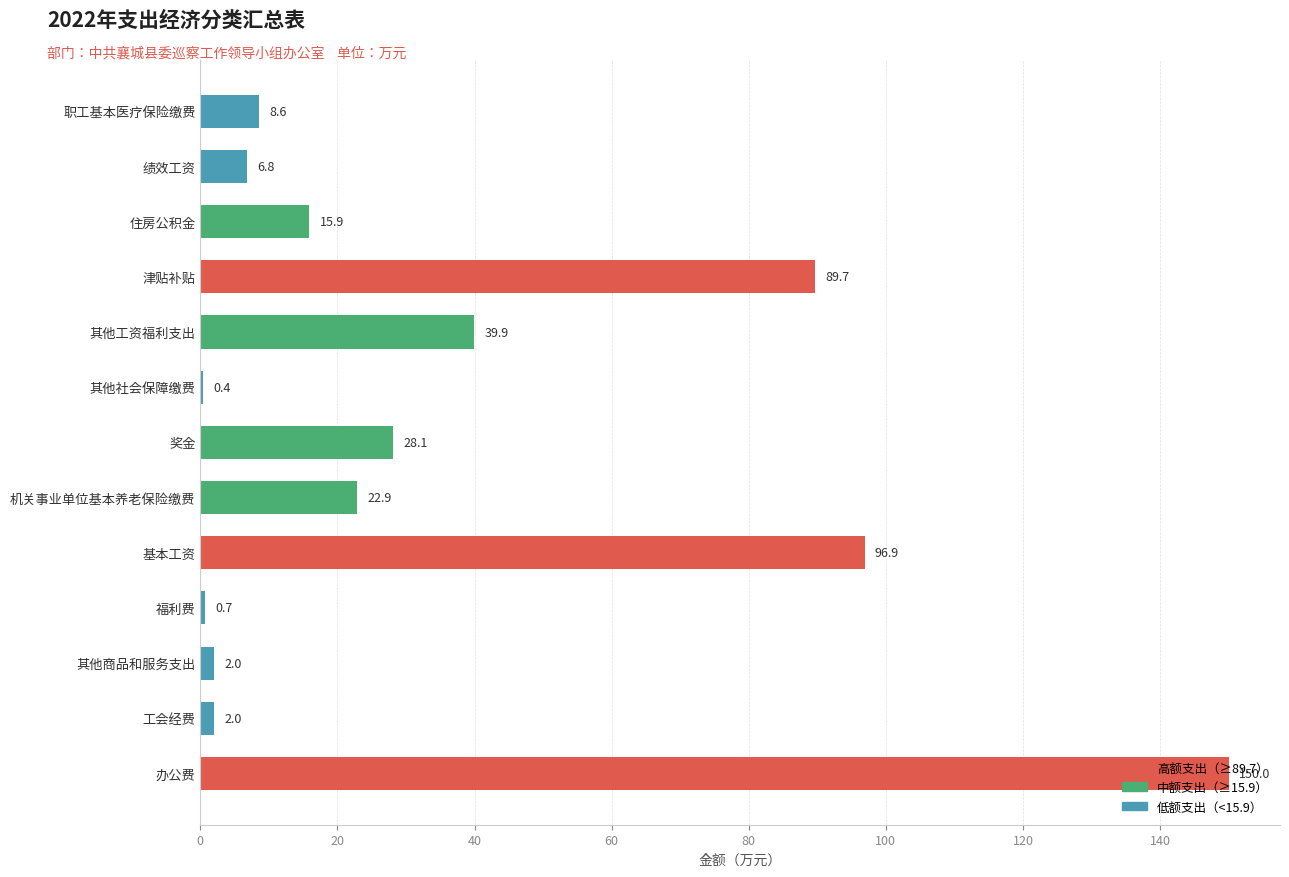

What is the maximum value shown in the chart?

150.0